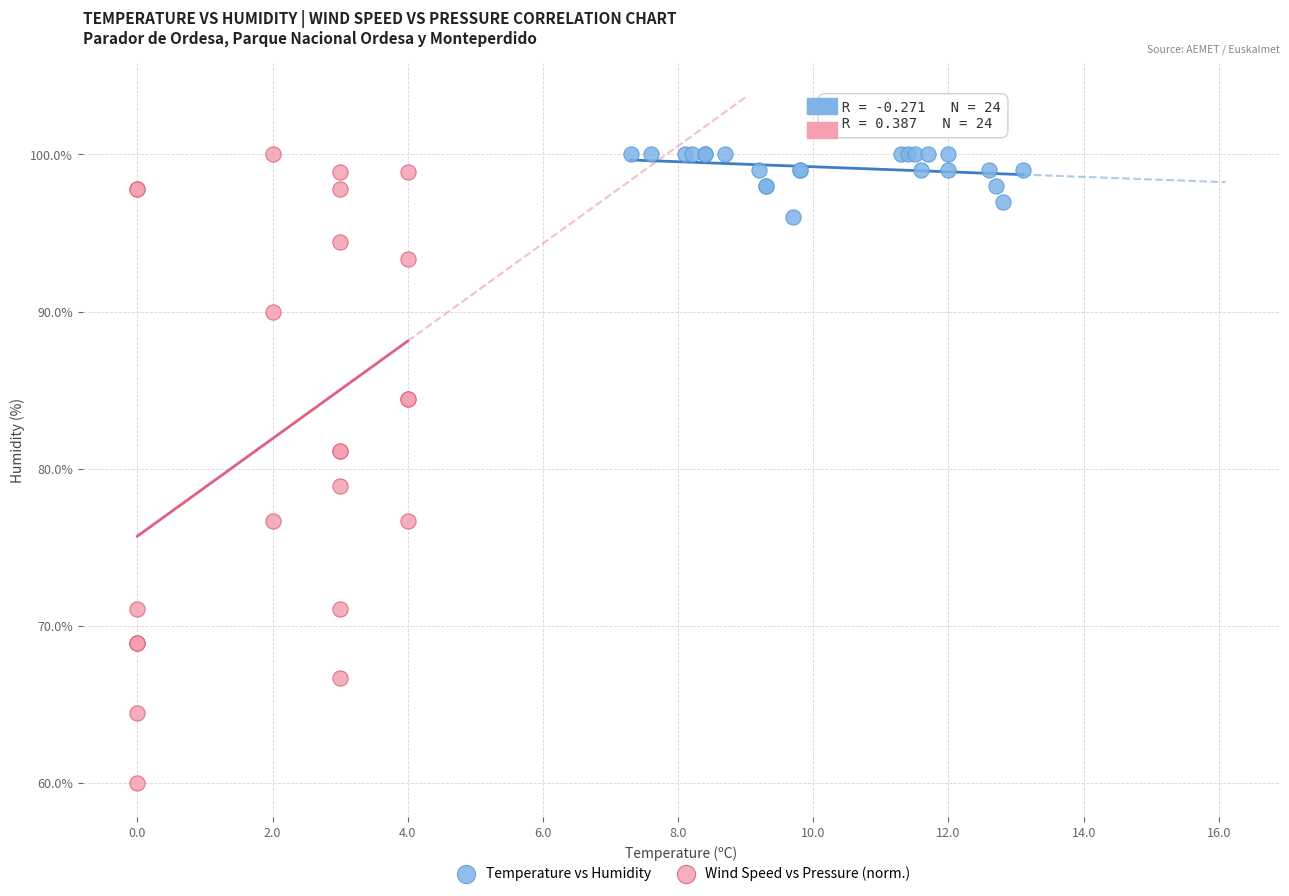

Which series reaches the minimum Y coordinate?

Wind Speed vs Pressure (norm.)